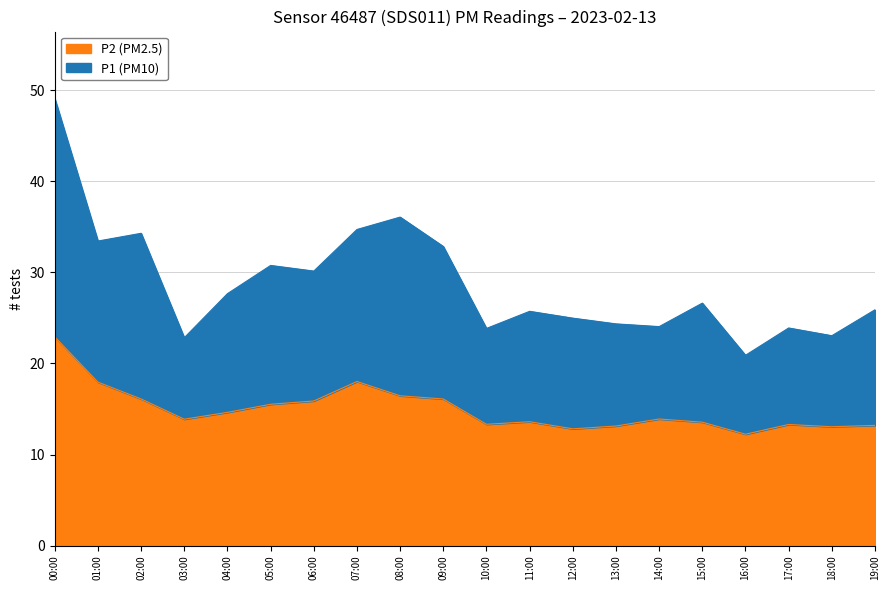

At which label is P1 closest to 35?

07:00